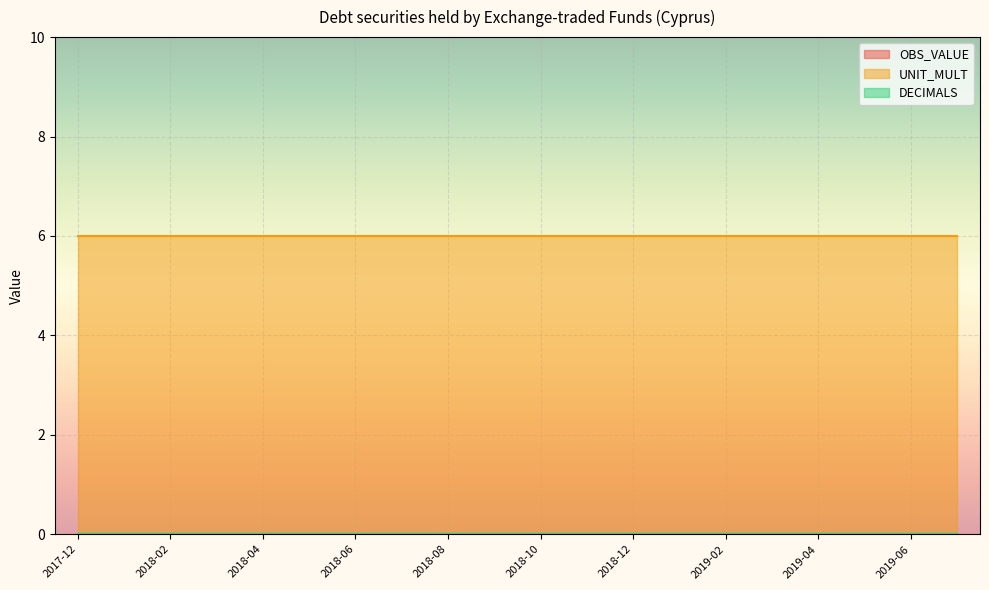

List the labels in order of OBS_VALUE value, smallest first.

2017-12, 2018-01, 2018-02, 2018-03, 2018-04, 2018-05, 2018-06, 2018-07, 2018-08, 2018-09, 2018-10, 2018-11, 2018-12, 2019-01, 2019-02, 2019-03, 2019-04, 2019-05, 2019-06, 2019-07